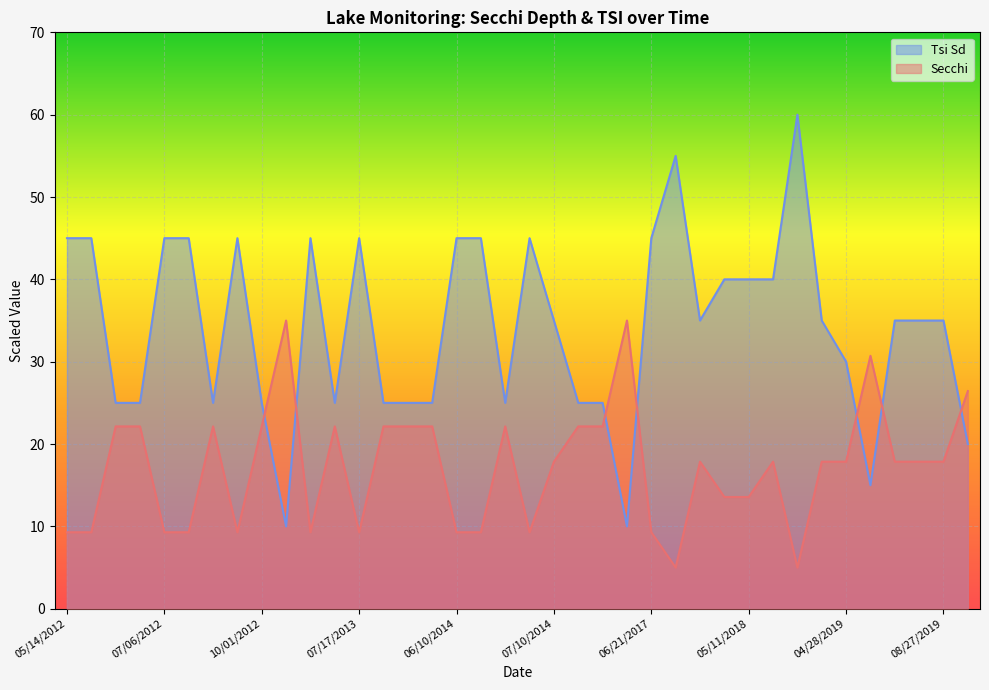

What is the label of the 35th point from the right?

06/12/2012